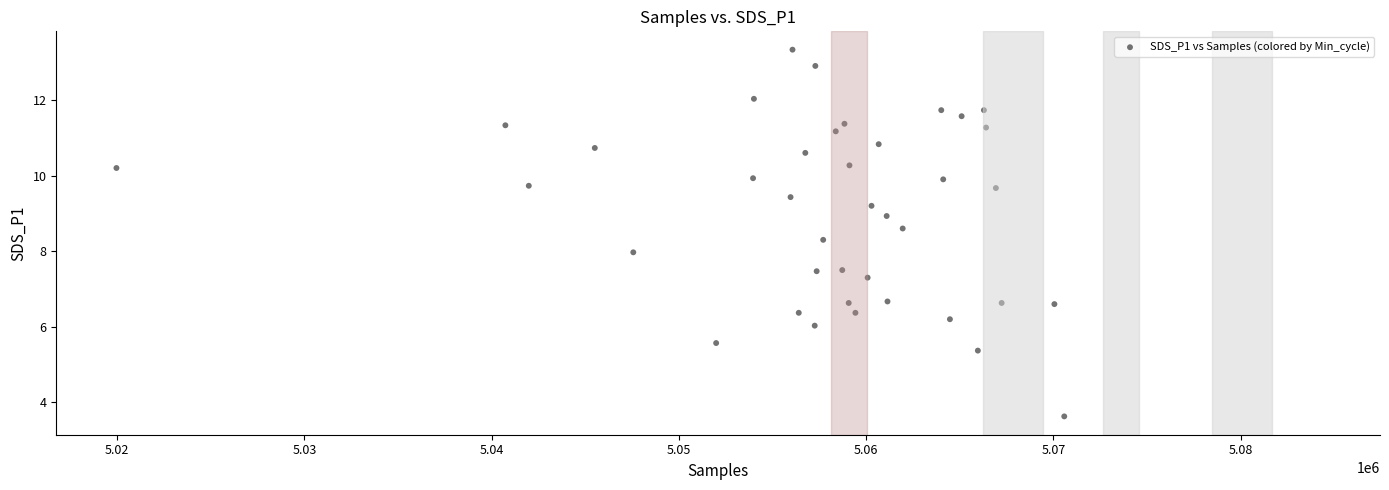

What is the range of Y values (max minus min)?

9.7